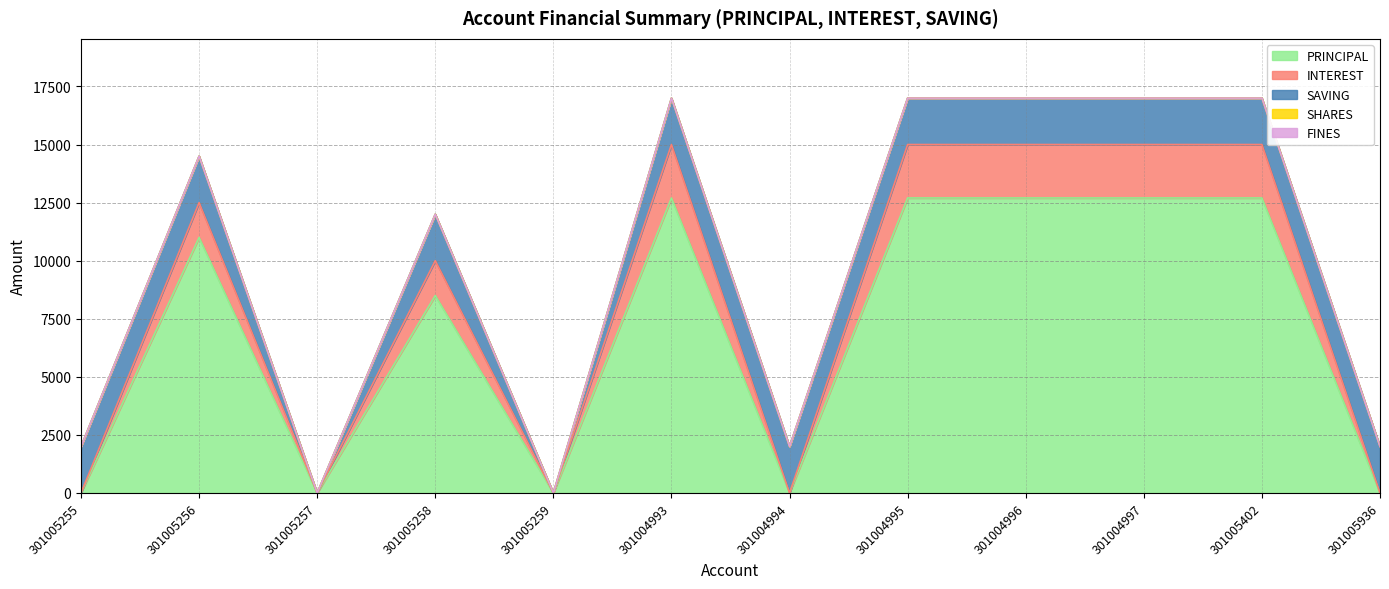

How many data points in SAVING are less than 2000?

2